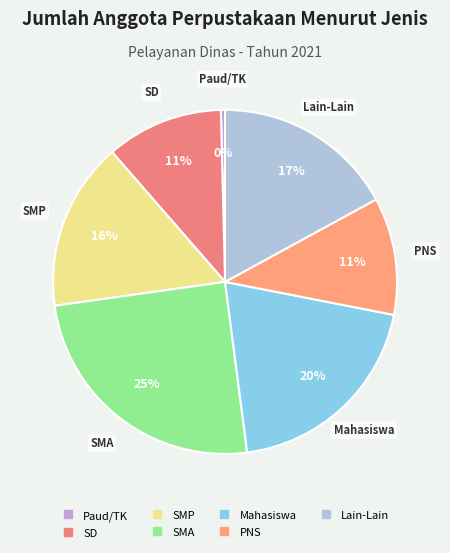

How many segments does this pie chart have?

7